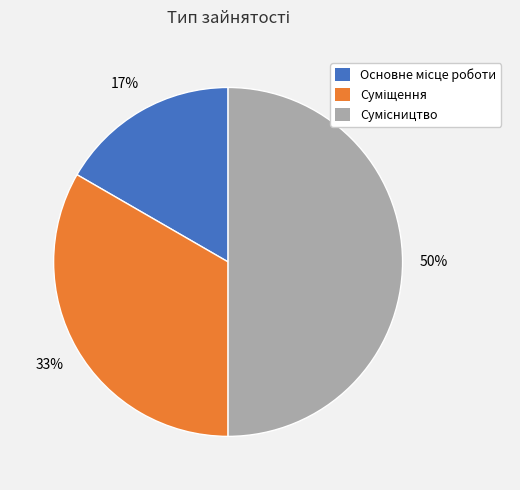

To the nearest percent, what is the average slice percentage?

33%